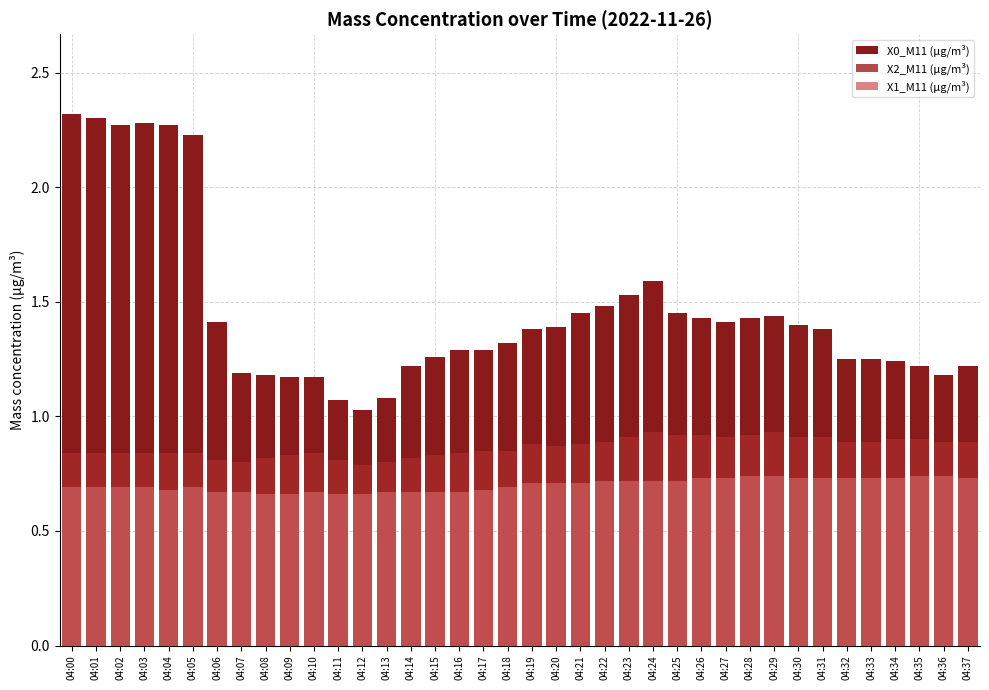

Which has a higher value, 04:20 or 04:15?

04:20